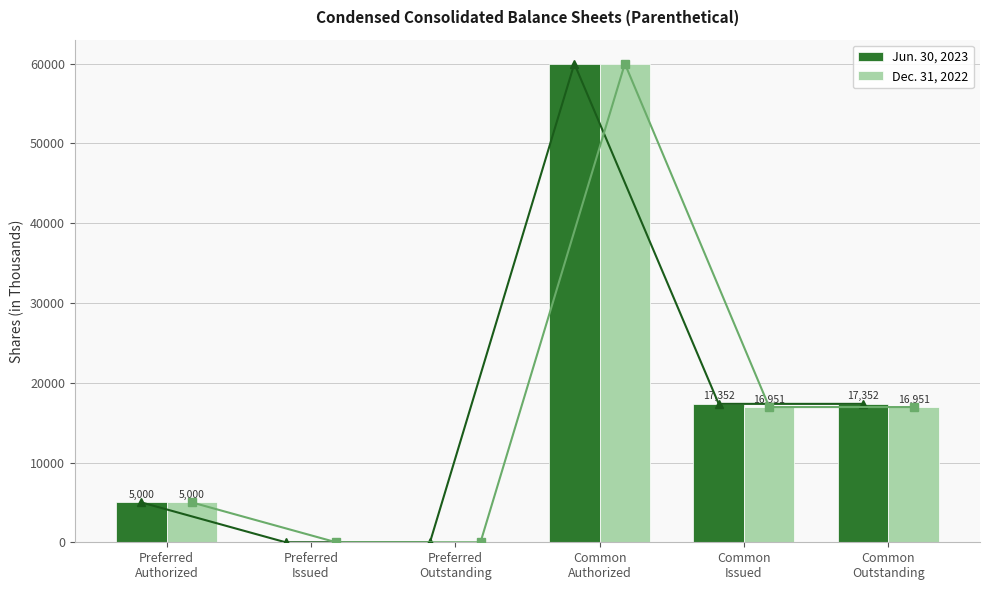

Reading right to left, transcribe all the data shown in this chart.

Jun. 30, 2023: 17352	17352	60000	0	0	5000
Dec. 31, 2022: 16951	16951	60000	0	0	5000